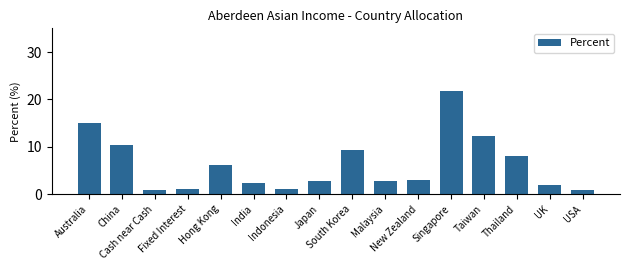

At which label does the data first exceed 3?

Australia